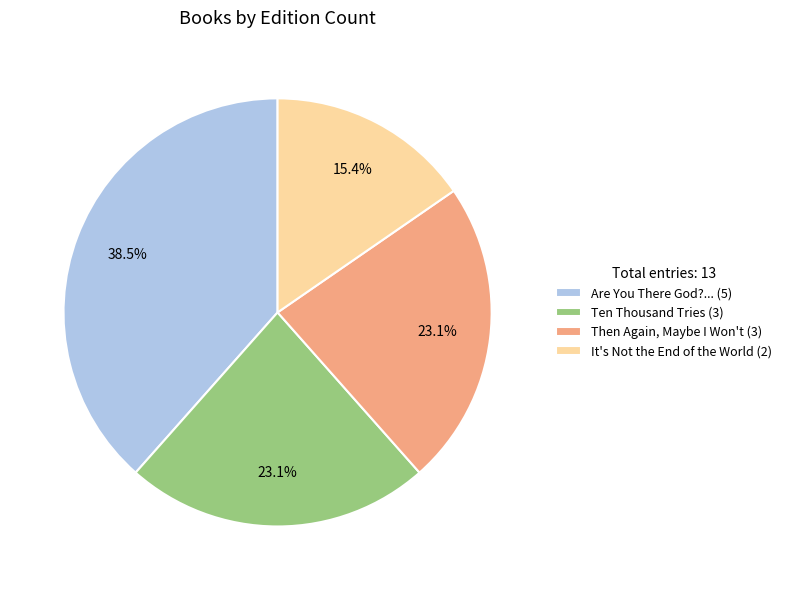

Which has a higher value, Are You There God?... (5) or Then Again, Maybe I Won't (3)?

Are You There God?... (5)